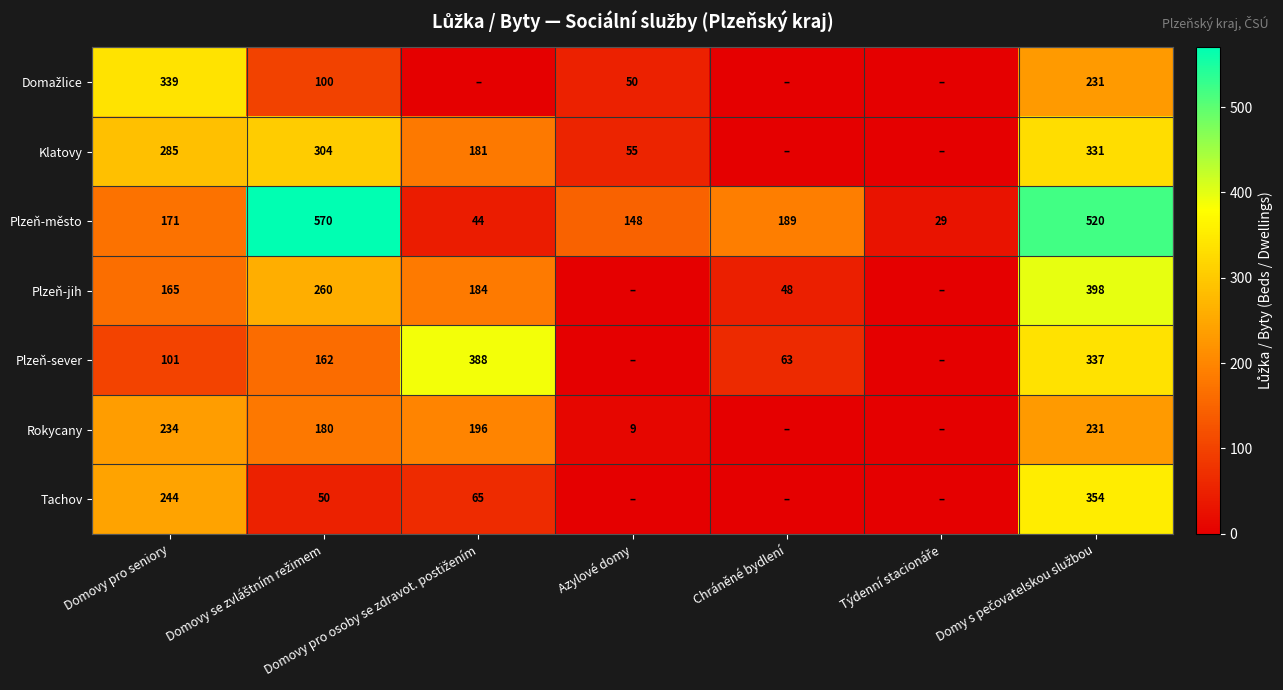

The value of Rokycany at Domovy pro seniory is 387. True or false?

False